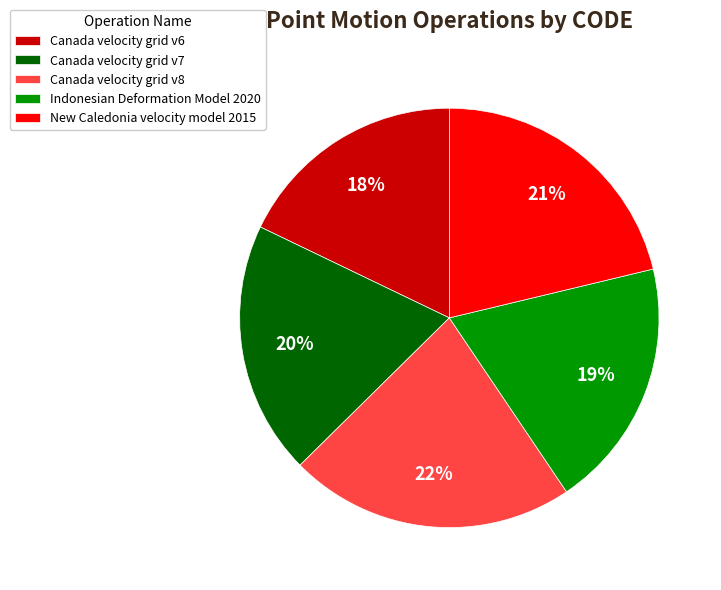

Combined, do Indonesian Deformation Model 2020 and Canada velocity grid v8 account for over 50%?

No